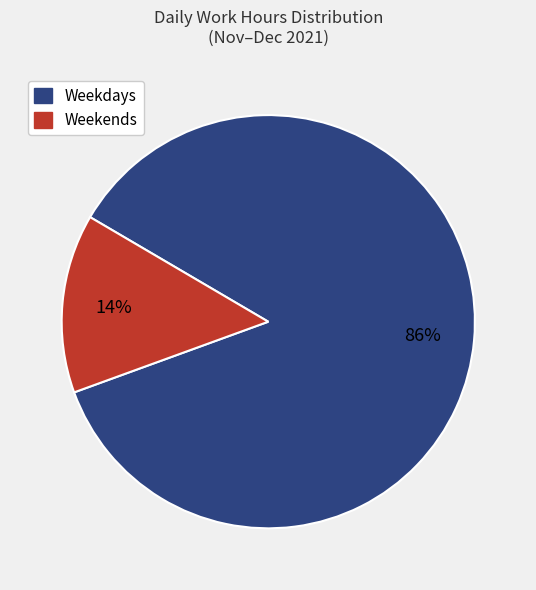

To the nearest percent, what is the average slice percentage?

50%